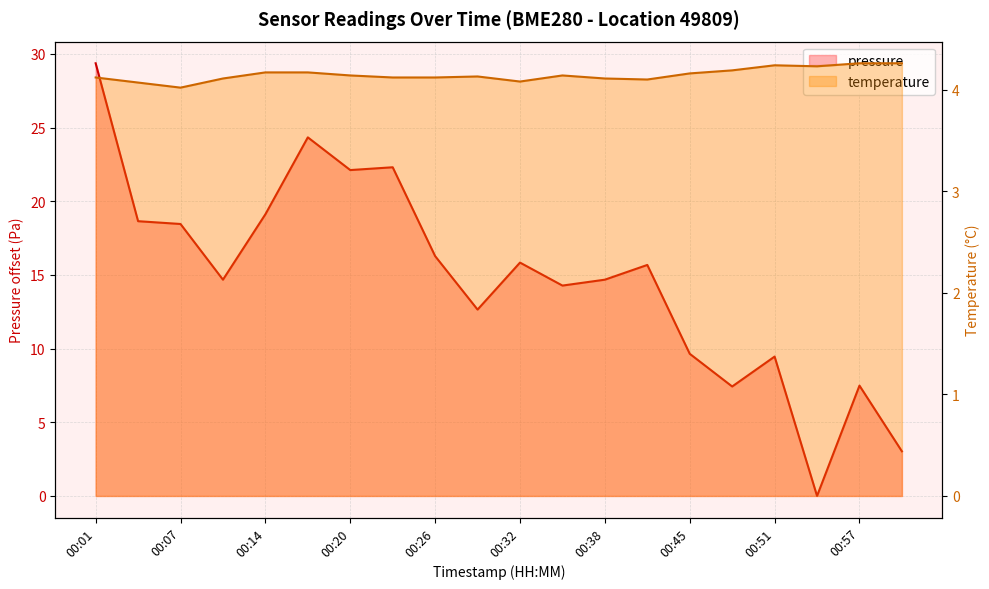

What is the difference between the maximum and minimum values in the temperature series?

0.2